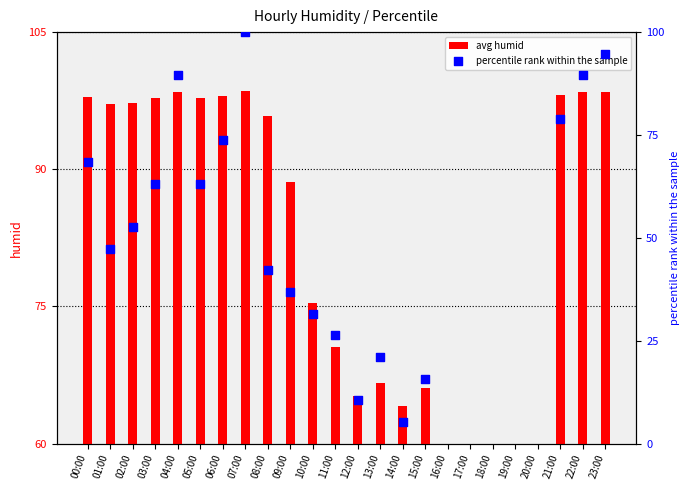

Which series has the largest total across all categories?

avg humid